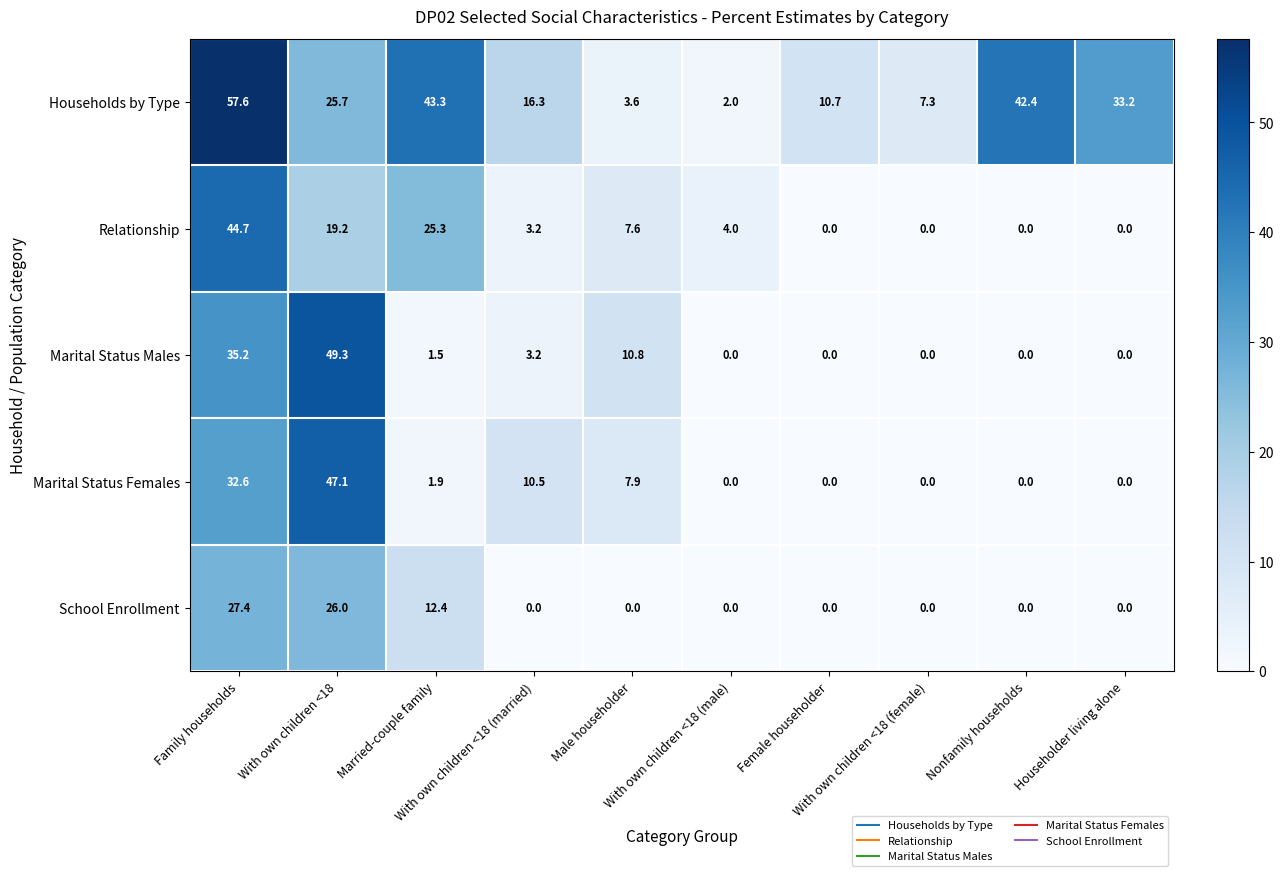

What is the highest value of the Marital Status Females series?

47.1